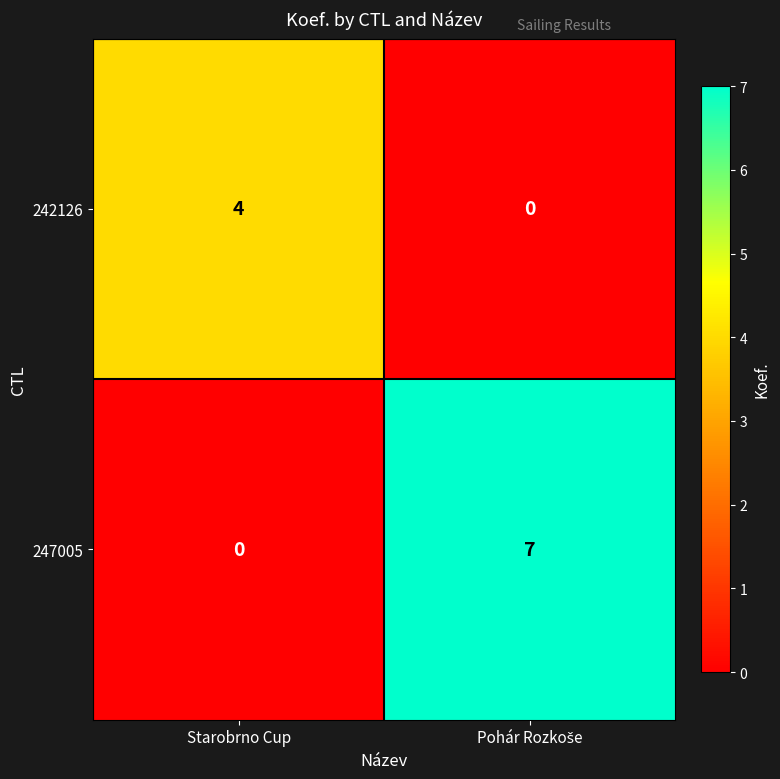

Which series has the widest spread of values?

247005